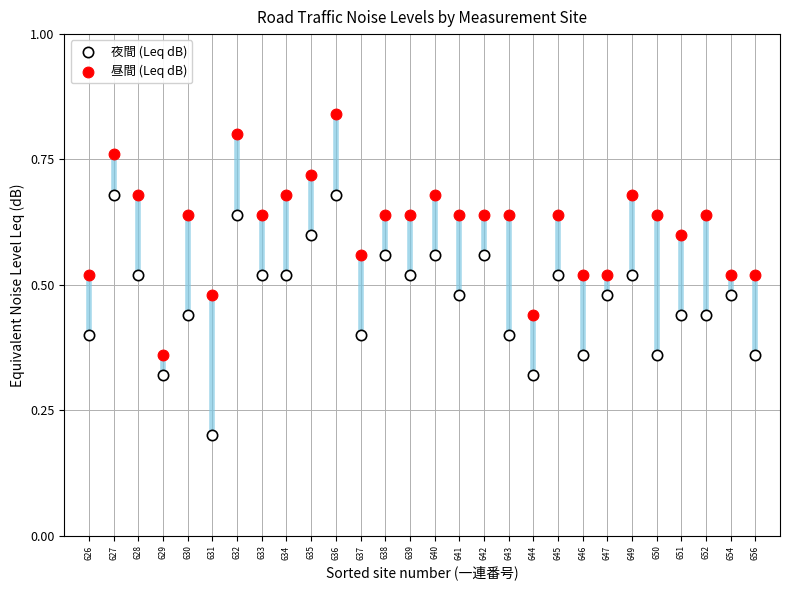

Which series reaches the maximum Y coordinate?

昼間 (Leq dB)